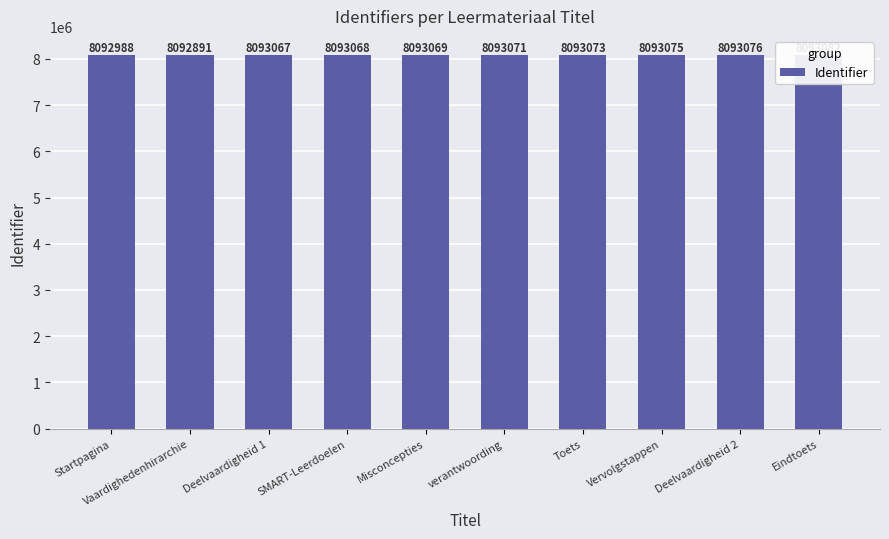

Which category has the highest value across all series?

Eindtoets